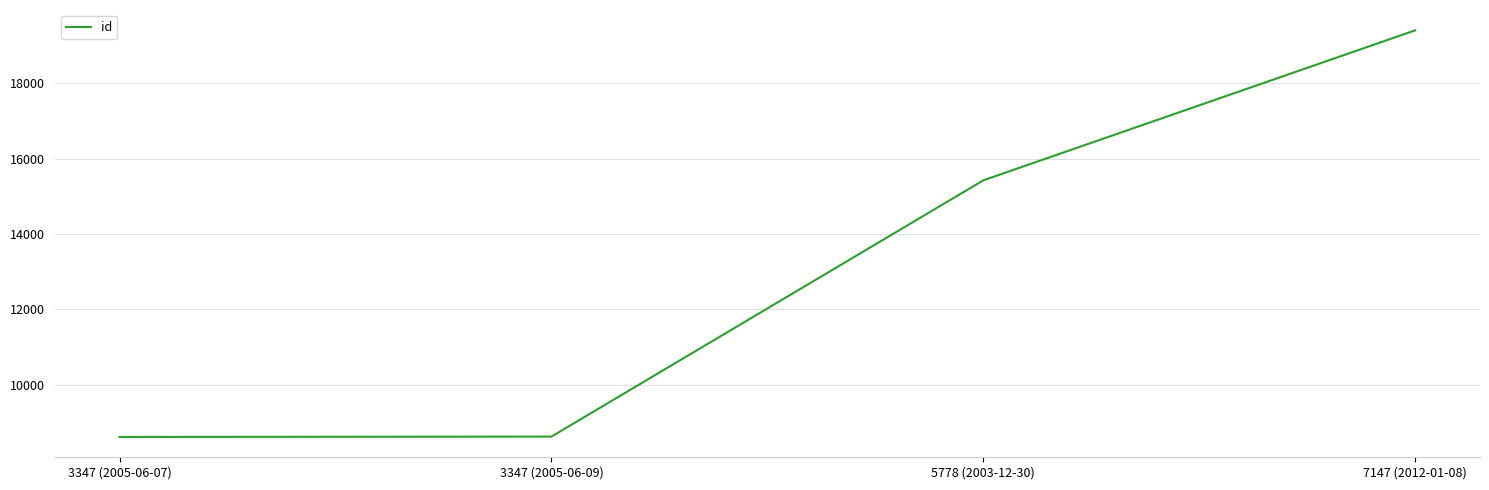

Is it true that the value at 3347 (2005-06-09) is 8629?

True